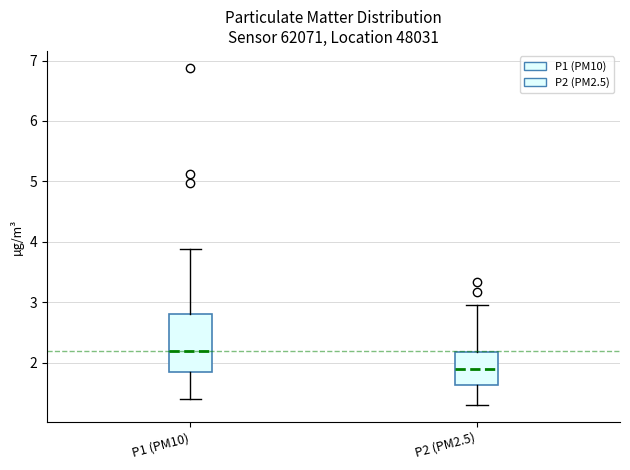

Reading left to right, transcribe this box plot: for each box, give where its median line is, the range the box spans, and where its two whiskers end, as read against the y-axis. The values are not printed on the chart, so give them approximately, as read against the axis.

P1 (PM10): median 2.2, box 1.8 to 2.8, whiskers 1.4 to 3.9
P2 (PM2.5): median 1.9, box 1.6 to 2.2, whiskers 1.3 to 3.0